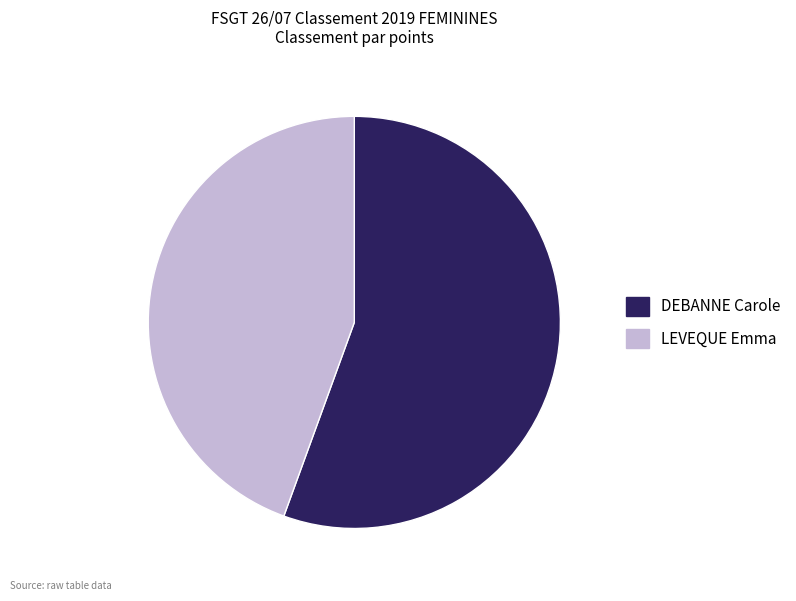

Which category has the smallest portion of the pie?

LEVEQUE Emma